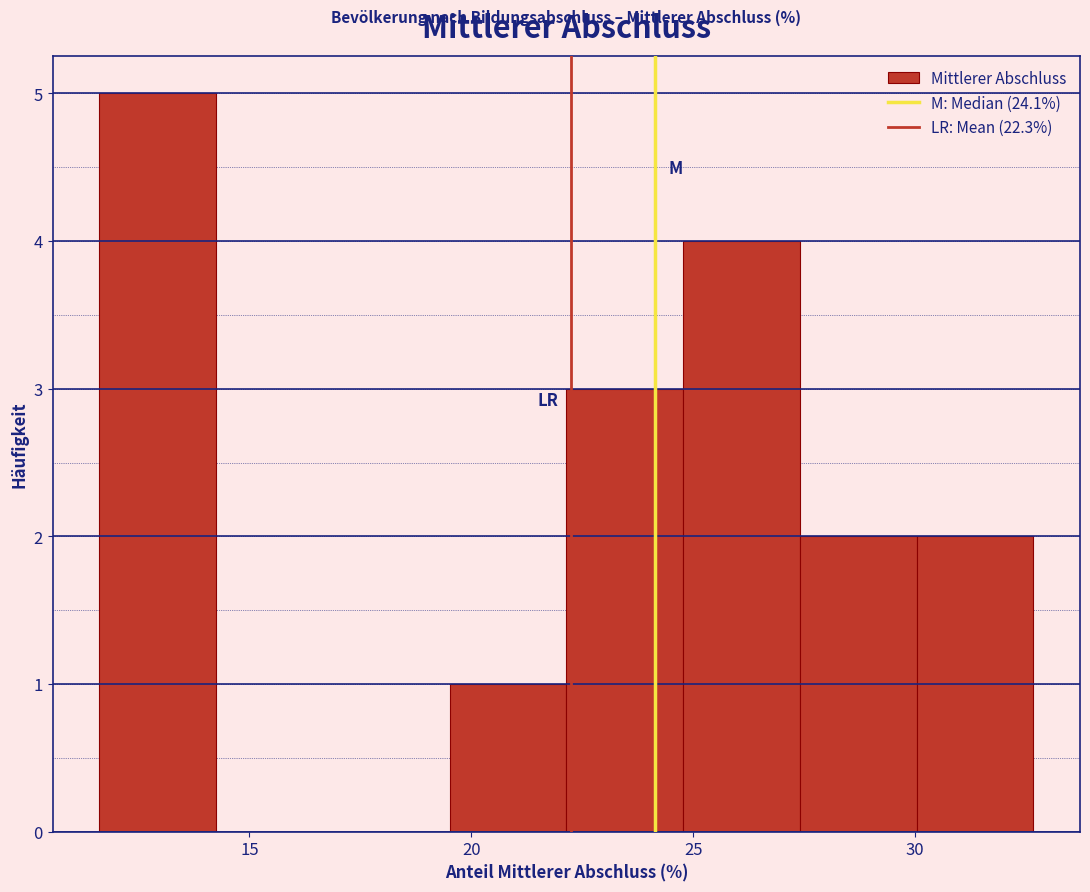

Over which range of the x-axis is the bar tallest?

11.5 to 14.0